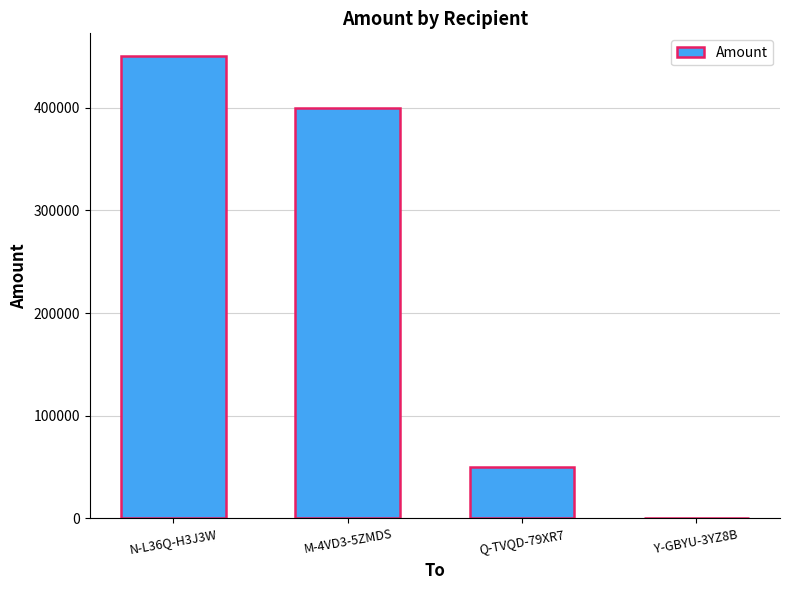

Reading left to right, list all the values displayed in this chart.

N-L36Q-H3J3W=450006	M-4VD3-5ZMDS=400000	Q-TVQD-79XR7=49999	Y-GBYU-3YZ8B=4